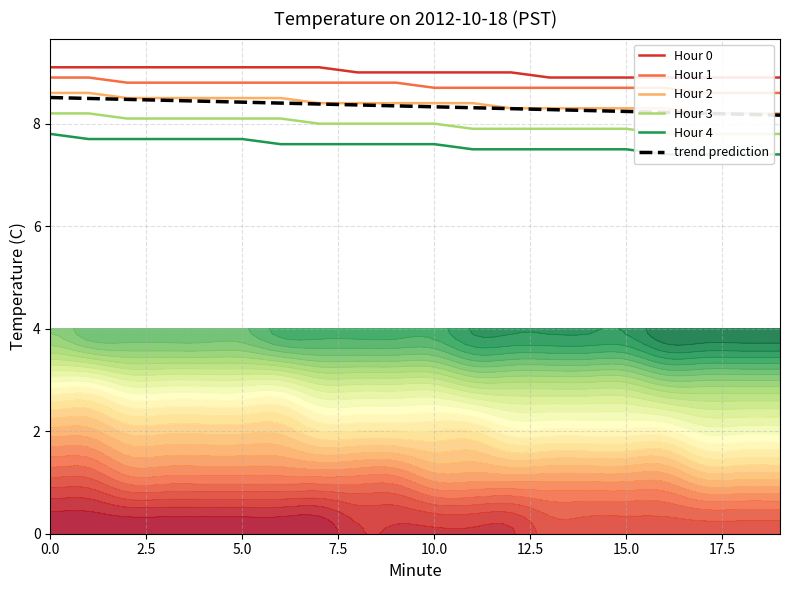

What is the difference between the maximum and minimum values in the Hour 0 series?

0.2